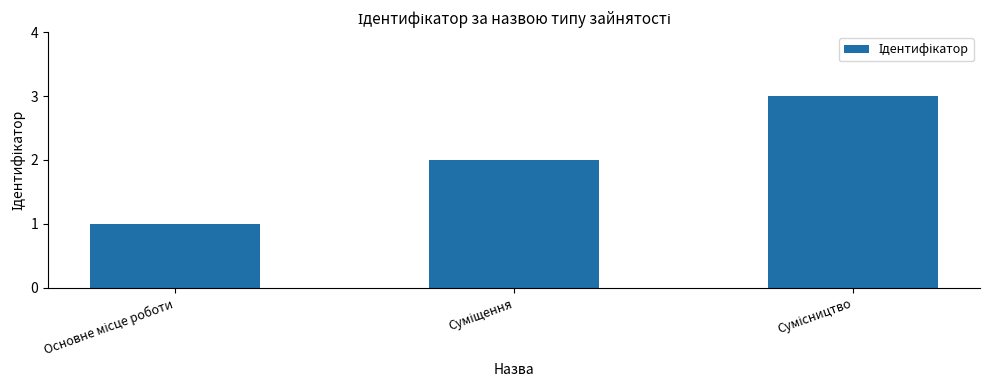

What is the maximum value shown in the chart?

3